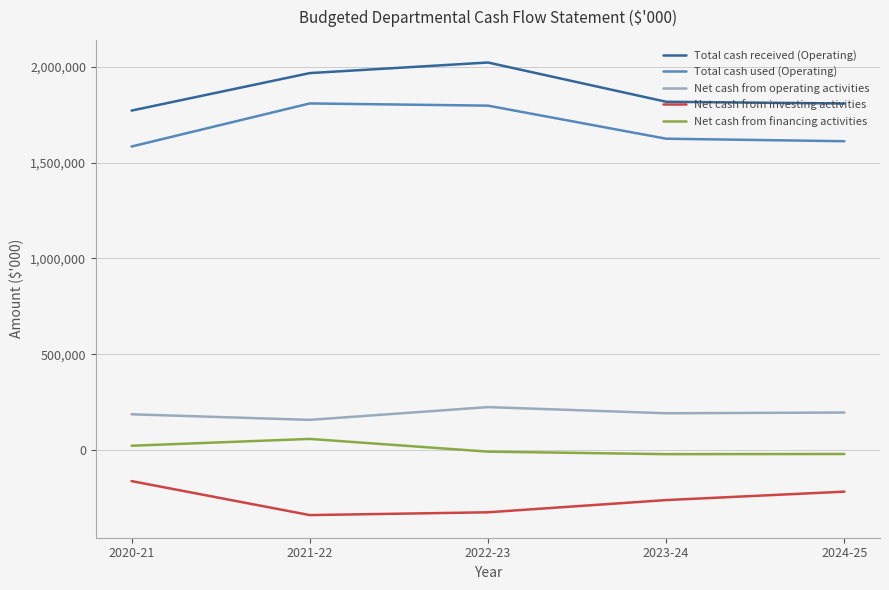

At 2023-24, list the series in order from smallest to largest.

Net cash from investing activities, Net cash from financing activities, Net cash from operating activities, Total cash used (Operating), Total cash received (Operating)